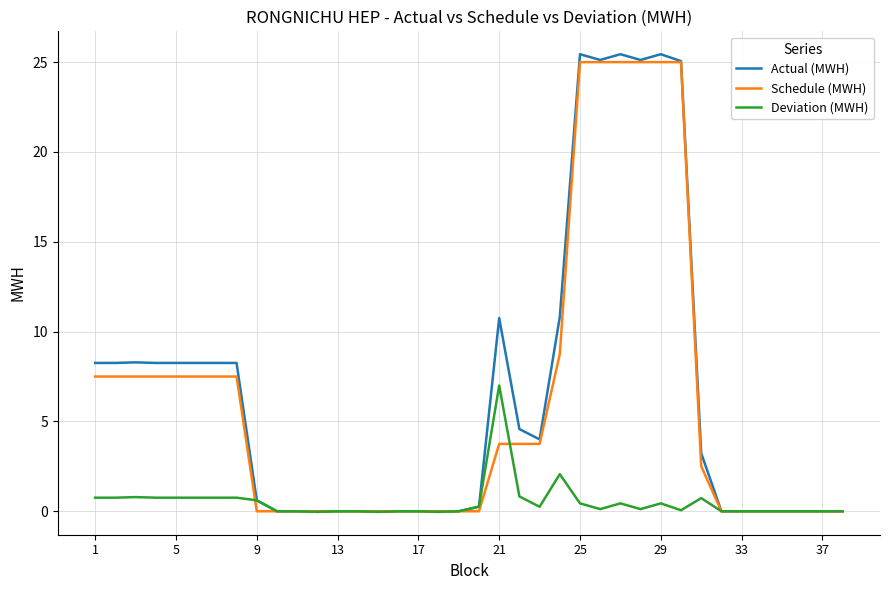

Reading right to left, extract all data points from this chart.

Actual (MWH): 0.0	0.0	0.0	0.0	0.0	0.0	0.0	3.2	25.1	25.4	25.1	25.4	25.1	25.4	10.8	4.0	4.6	10.8	0.3	0.0	-0.0	0.0	0.0	-0.0	0.0	0.0	-0.0	0.0	0.0	0.6	8.3	8.3	8.3	8.3	8.3	8.3	8.3	8.3
Schedule (MWH): 0.0	0.0	0.0	0.0	0.0	0.0	0.0	2.5	25.0	25.0	25.0	25.0	25.0	25.0	8.8	3.8	3.8	3.8	0.0	0.0	0.0	0.0	0.0	0.0	0.0	0.0	0.0	0.0	0.0	0.0	7.5	7.5	7.5	7.5	7.5	7.5	7.5	7.5
Deviation (MWH): 0.0	0.0	0.0	0.0	0.0	0.0	0.0	0.7	0.1	0.4	0.1	0.4	0.1	0.4	2.1	0.2	0.8	7.0	0.3	0.0	-0.0	0.0	0.0	-0.0	0.0	0.0	-0.0	0.0	0.0	0.6	0.8	0.8	0.8	0.8	0.8	0.8	0.8	0.8